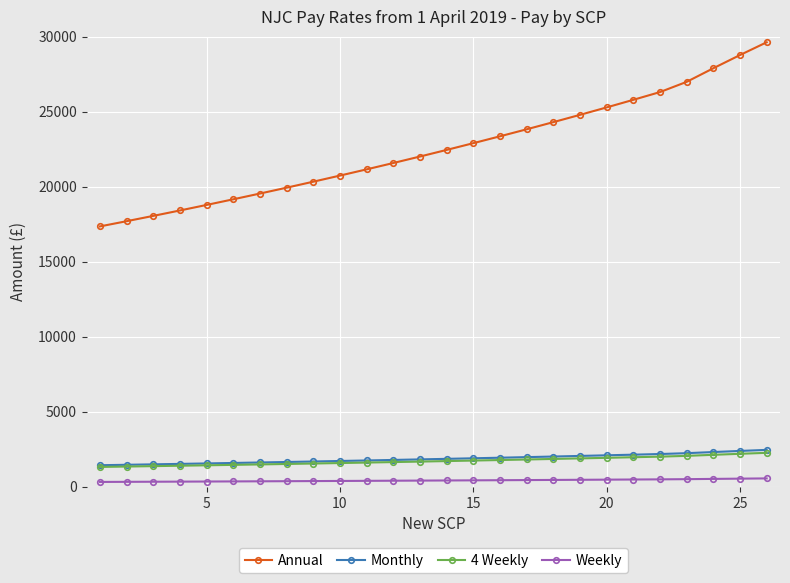

Which series has the largest range (max minus min)?

Annual